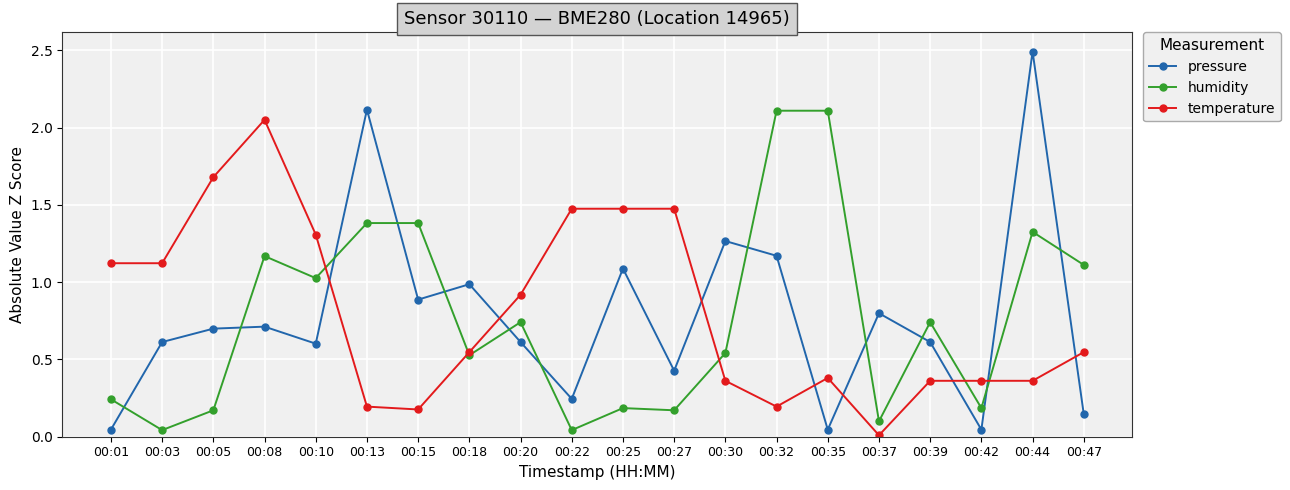

Which series changed the most between 00:01 and 00:10?

humidity